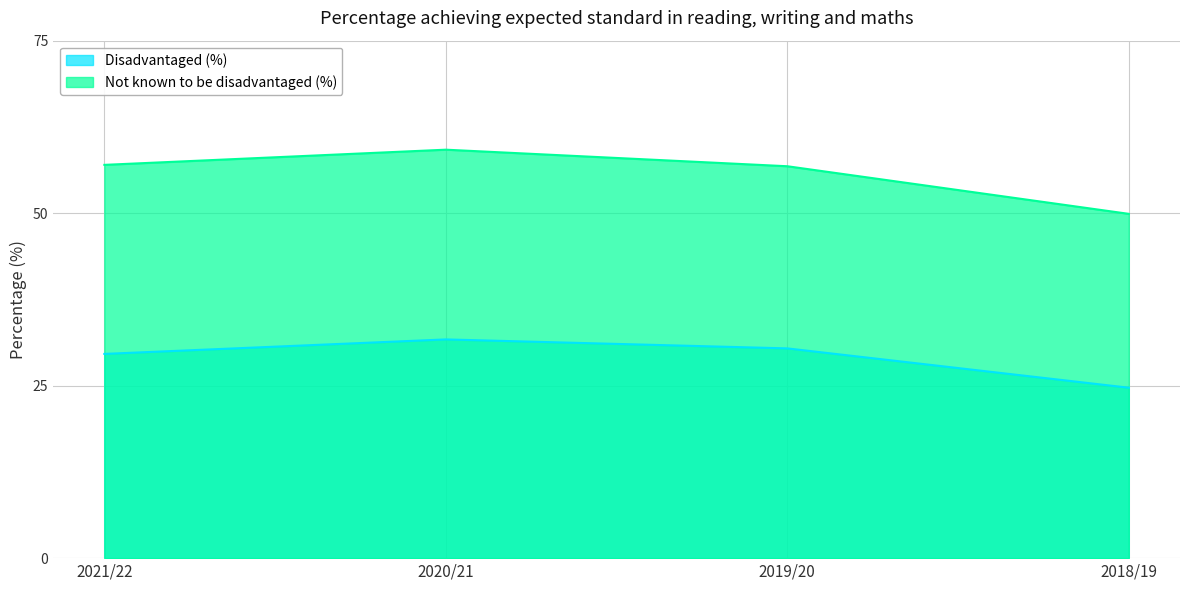

Is the value of Not known to be disadvantaged (%) at 2019/20 greater than the value of Disadvantaged (%) at 2021/22?

Yes